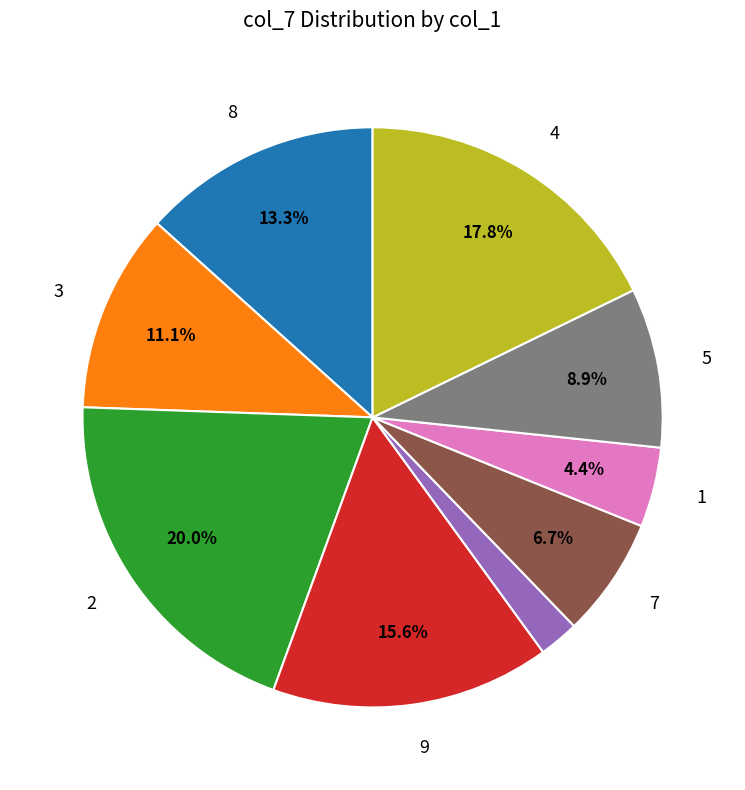

How many slices are in this pie chart?

9